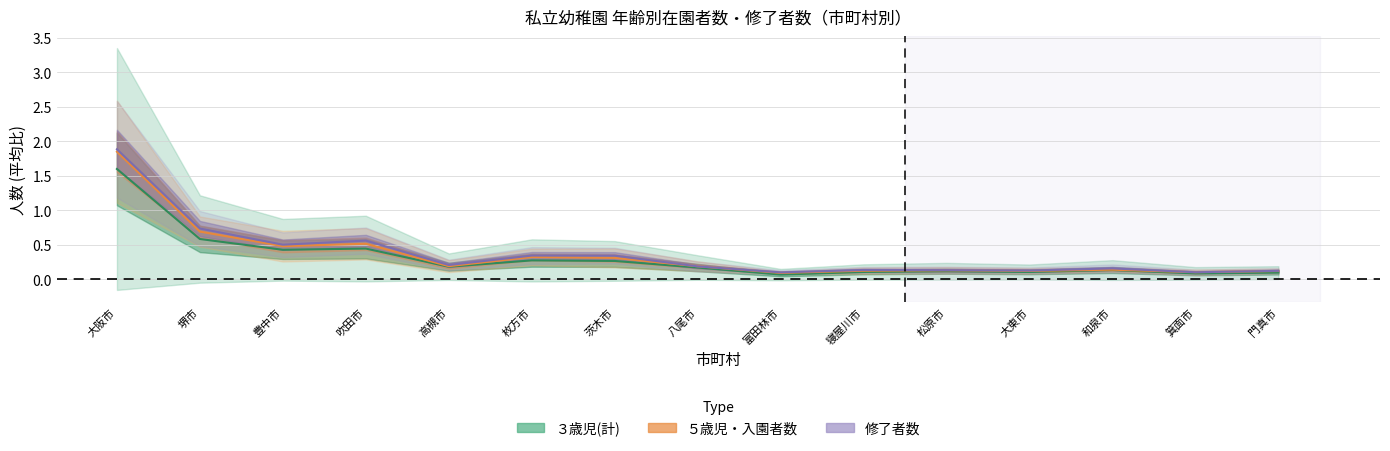

What is the lowest value of the ５歳児(計) series?

0.1